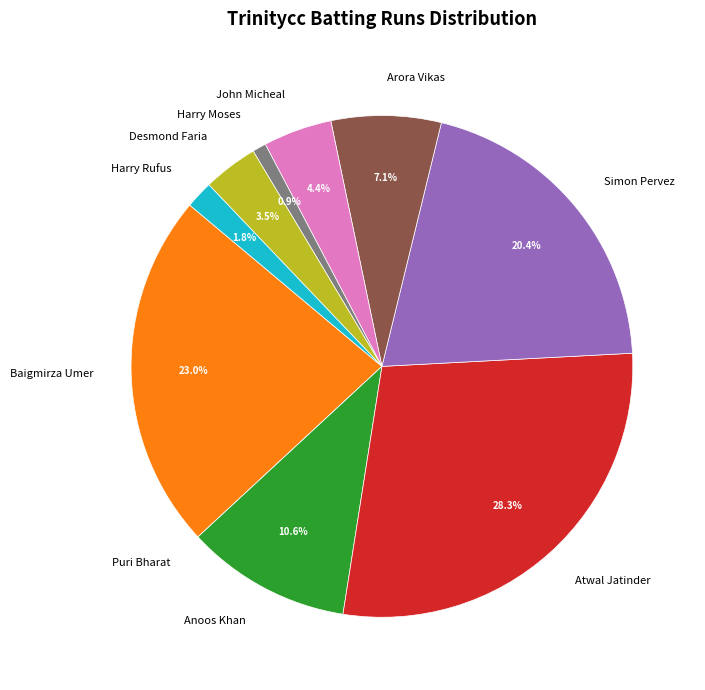

Which category has the biggest portion of the pie?

Atwal Jatinder